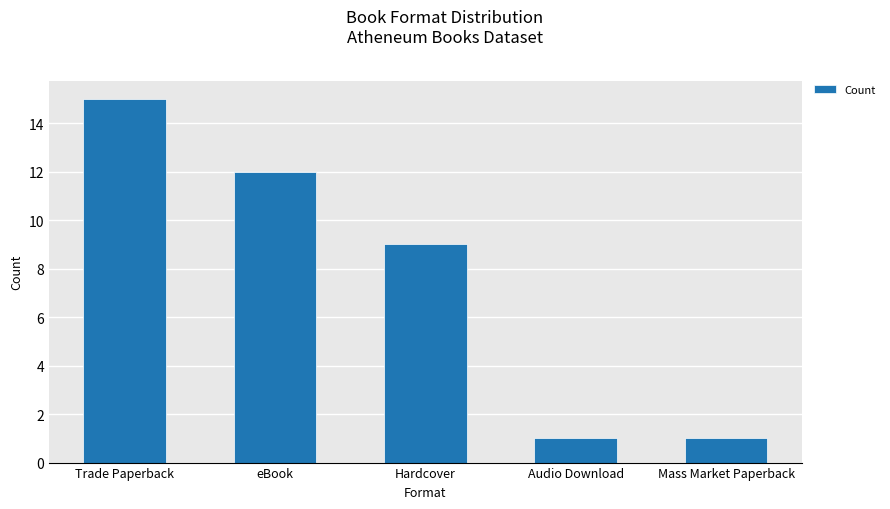

What is the difference between the values at Audio Download and Trade Paperback?

14